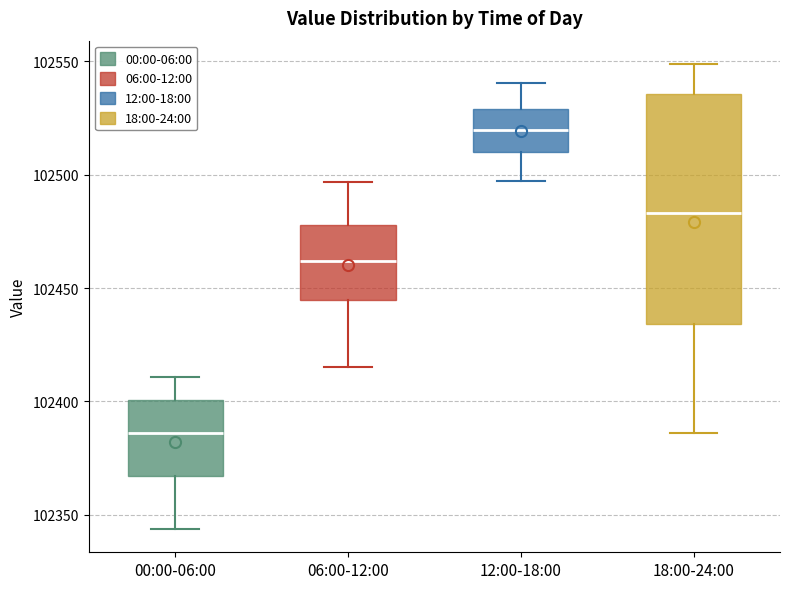

Reading left to right, transcribe this box plot: for each box, give where its median line is, the range the box spans, and where its two whiskers end, as read against the y-axis. The values are not printed on the chart, so give them approximately, as read against the axis.

00:00-06:00: median 102385, box 102365 to 102400, whiskers 102345 to 102410
06:00-12:00: median 102460, box 102445 to 102480, whiskers 102415 to 102495
12:00-18:00: median 102520, box 102510 to 102530, whiskers 102495 to 102540
18:00-24:00: median 102485, box 102435 to 102535, whiskers 102385 to 102550